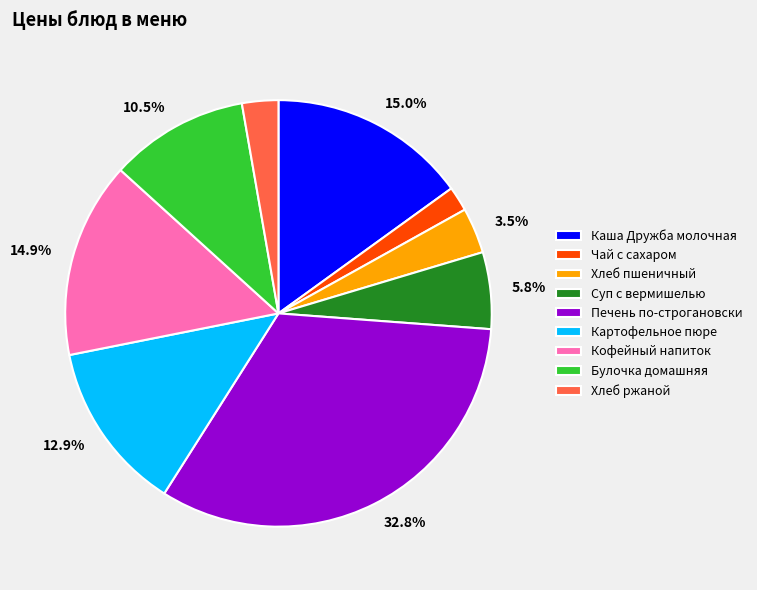

Is there any slice that represents more than half of the pie?

No